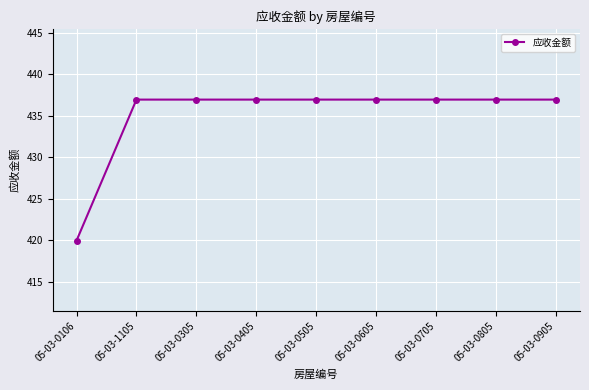

How many lines are shown in the chart?

1